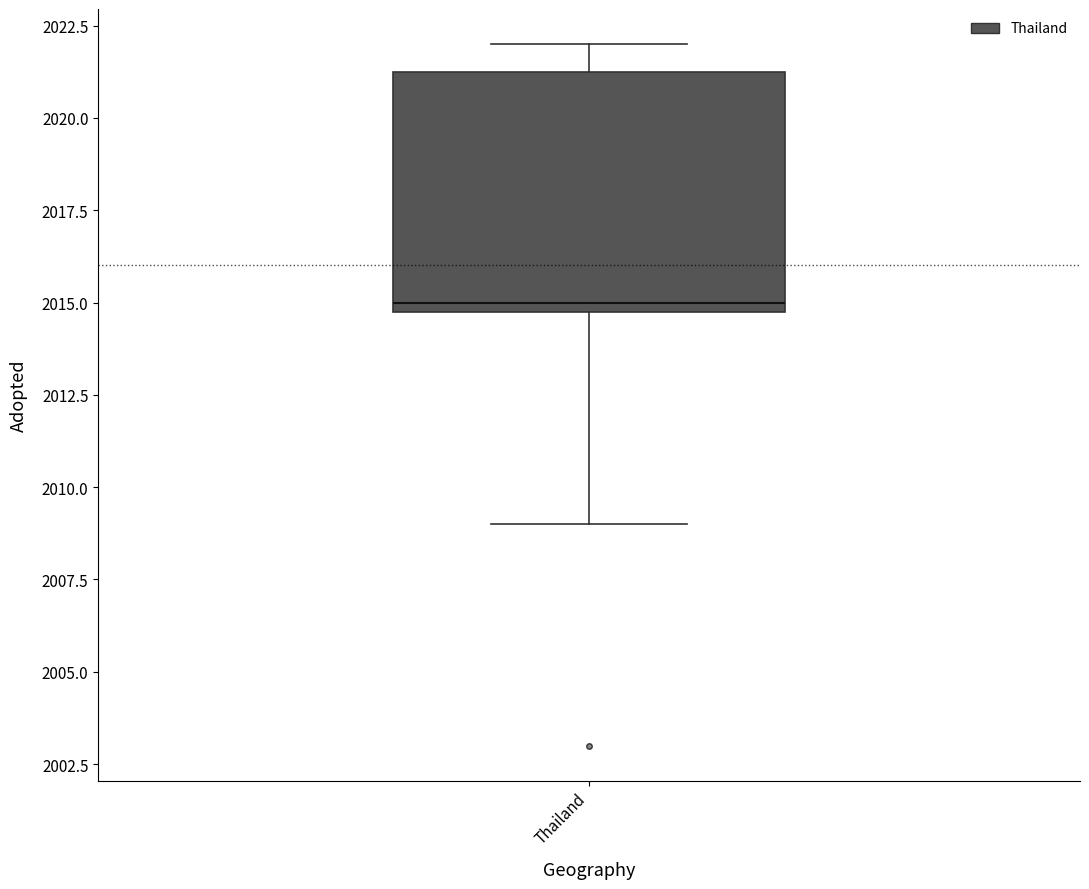

Read this box plot against the y-axis: the position of the median line, the range covered by the box, and the ends of both whiskers. The values are not printed on the chart, so give them approximately, as read against the axis.

median 2015.0 (just above the box's lower edge), box 2015.0 to 2021.5, whiskers 2009.0 to 2022.0